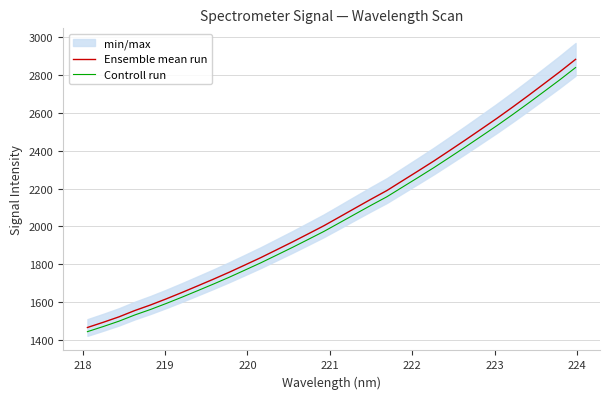

How many data points in Controll run are above 2019?

16